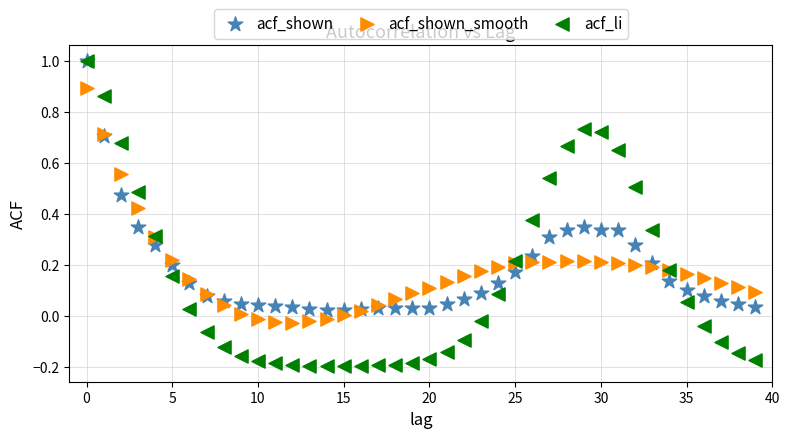

Which series contains the lowest Y value?

acf_li